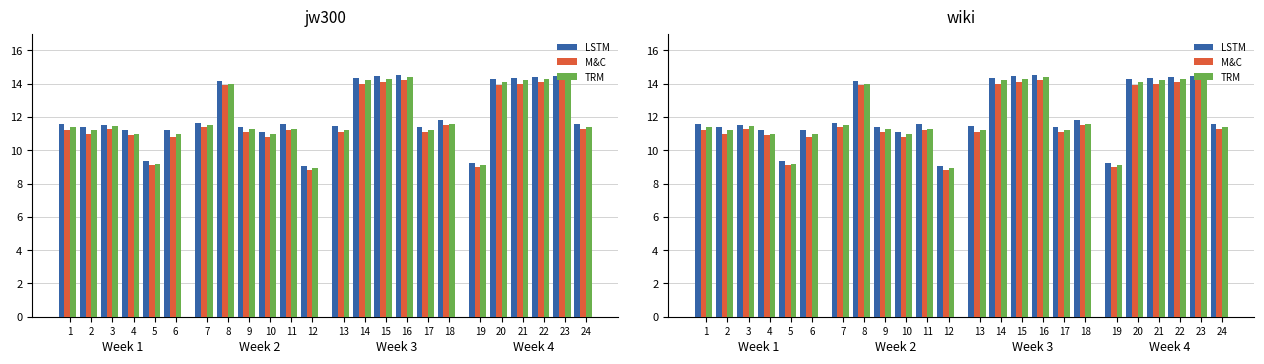

What are all the series names shown in the legend?

LSTM, M&C, TRM